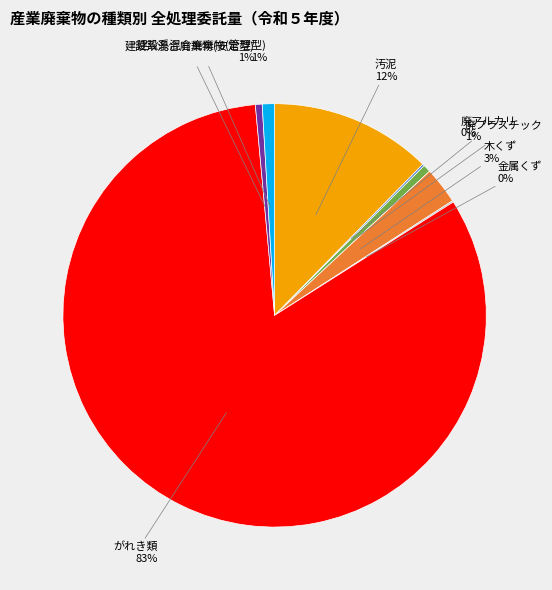

Is there a majority slice in this chart?

Yes